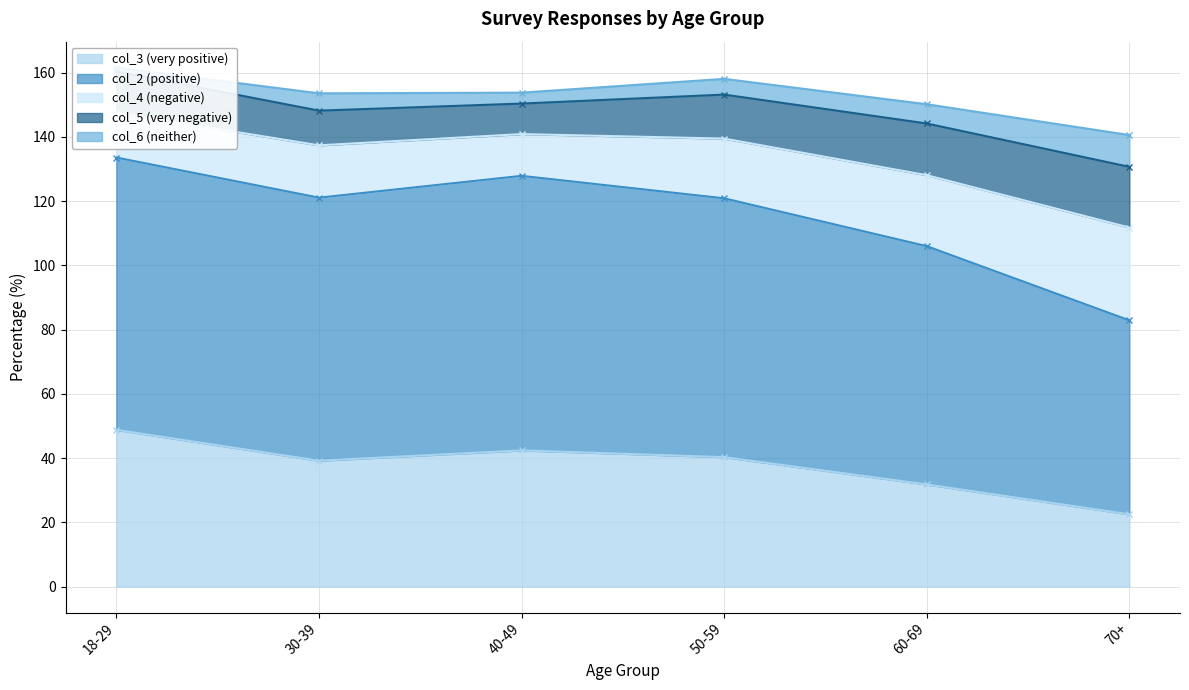

Which category has the highest value in the col_6 (neither) series?

70+